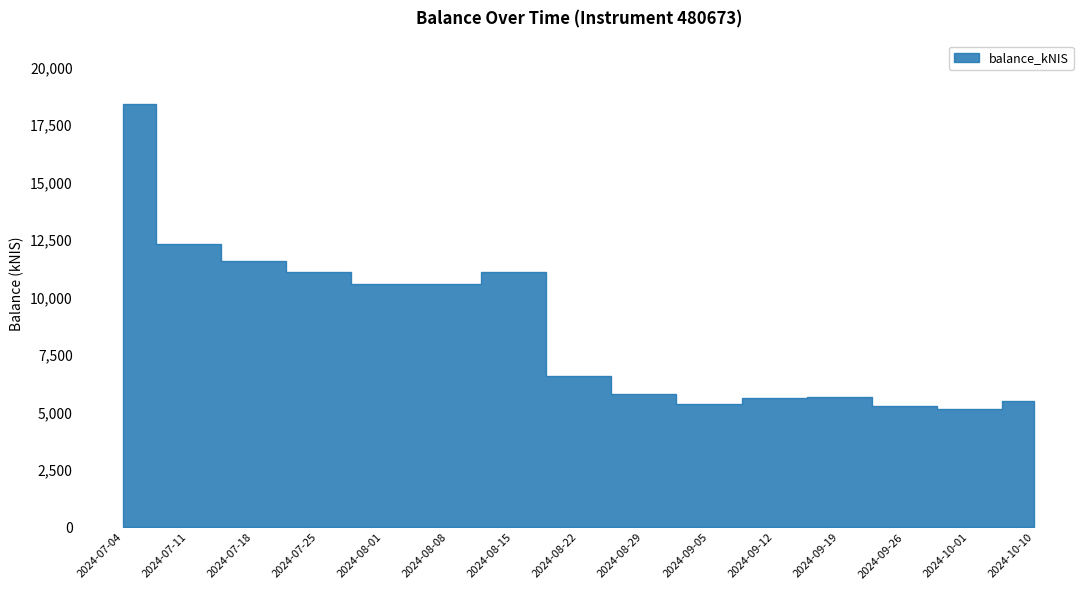

What is the value of the 8th point from the left?

6604.6